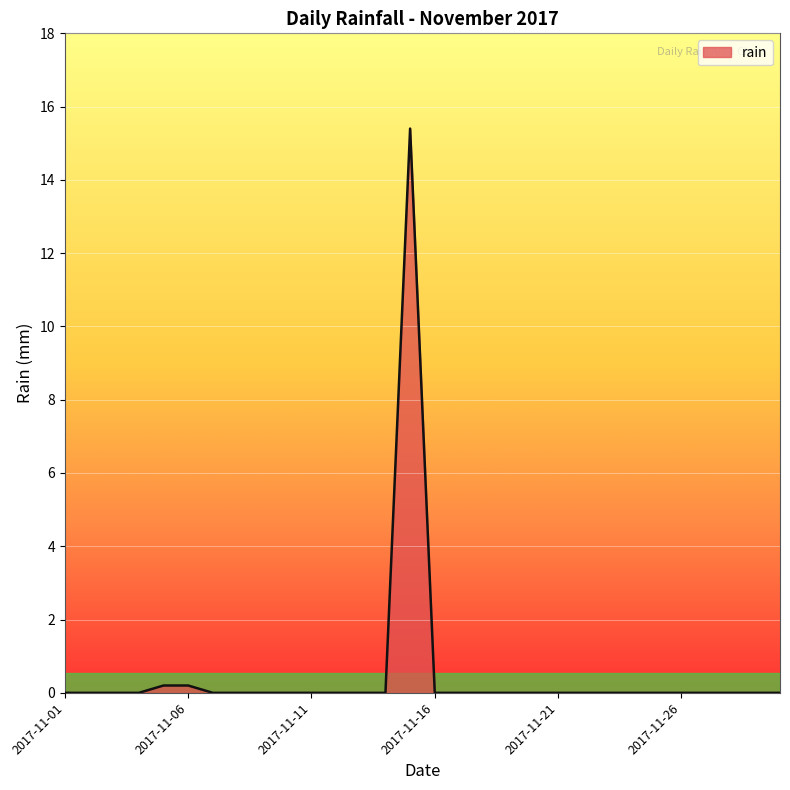

How many lines are shown in the chart?

1